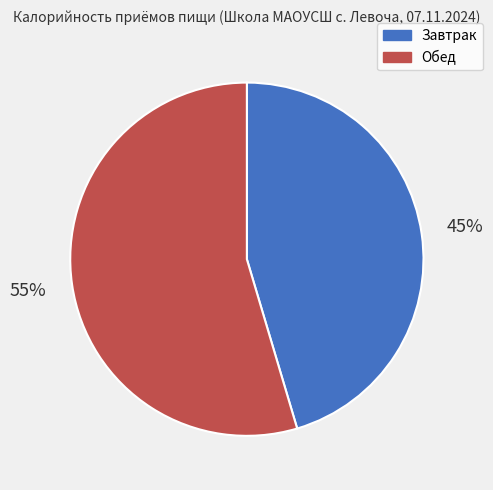

What percentage is the Обед slice, to the nearest percent?

55%